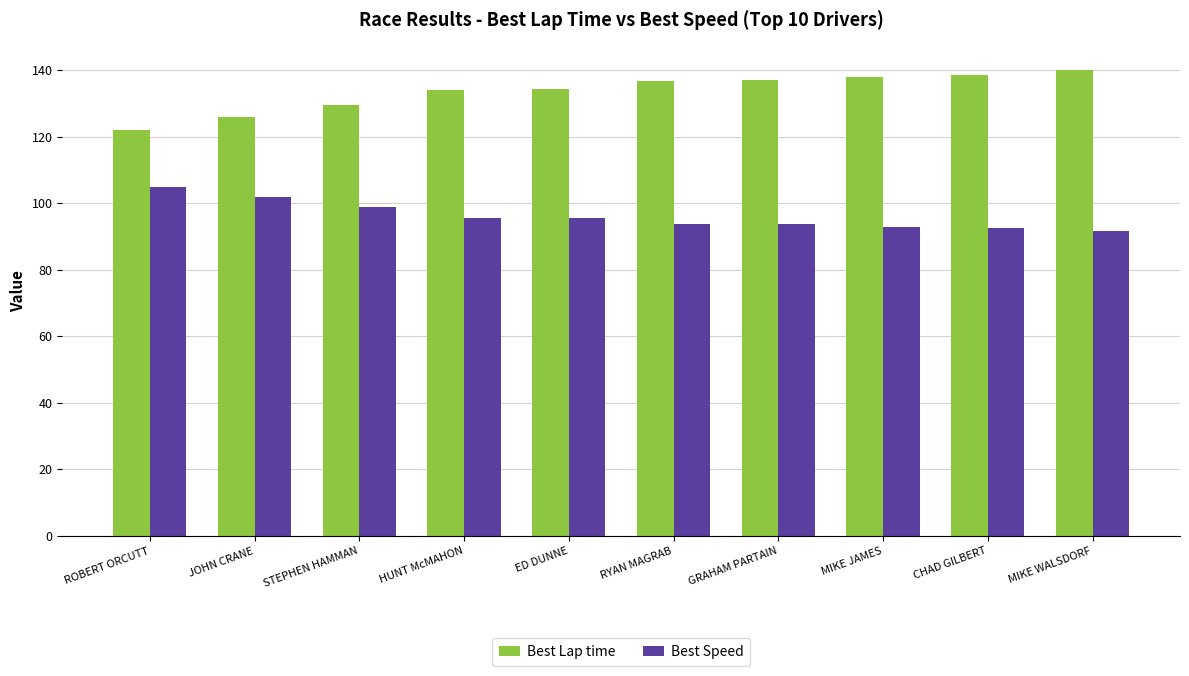

How many groups of bars are there?

10